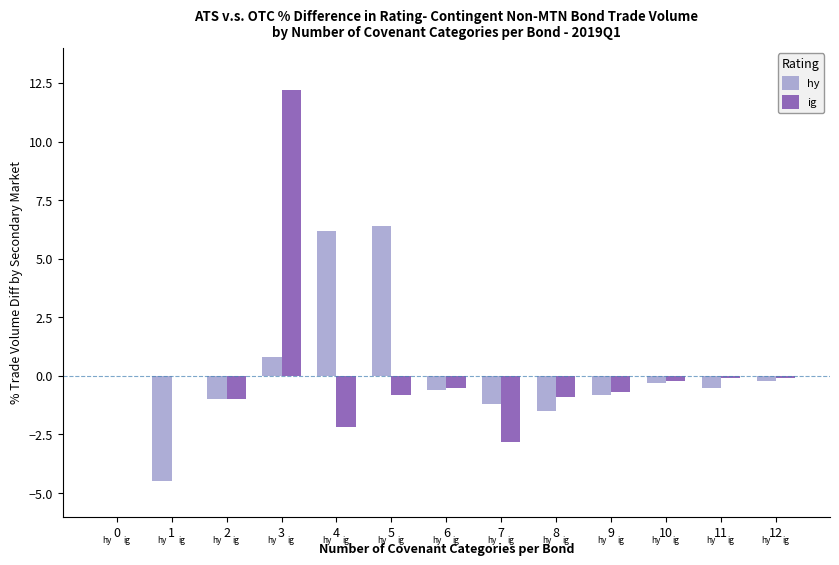

What are all the series names shown in the legend?

hy, ig